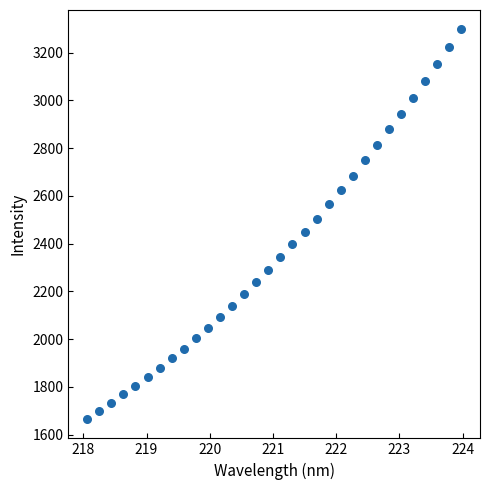

What is the range of X values (max minus min)?

5.9